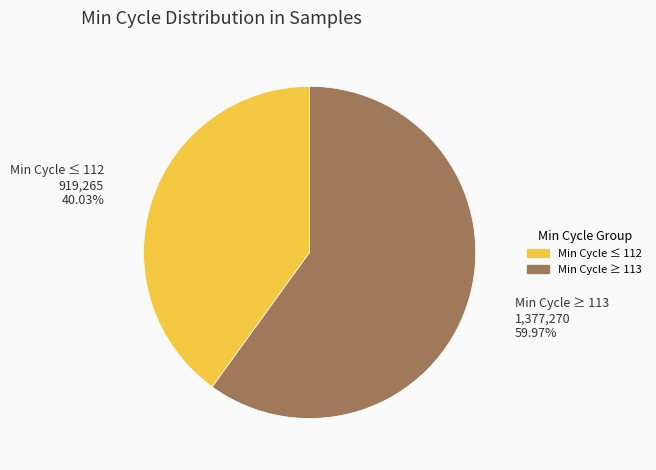

To the nearest percent, what is the average slice percentage?

50%